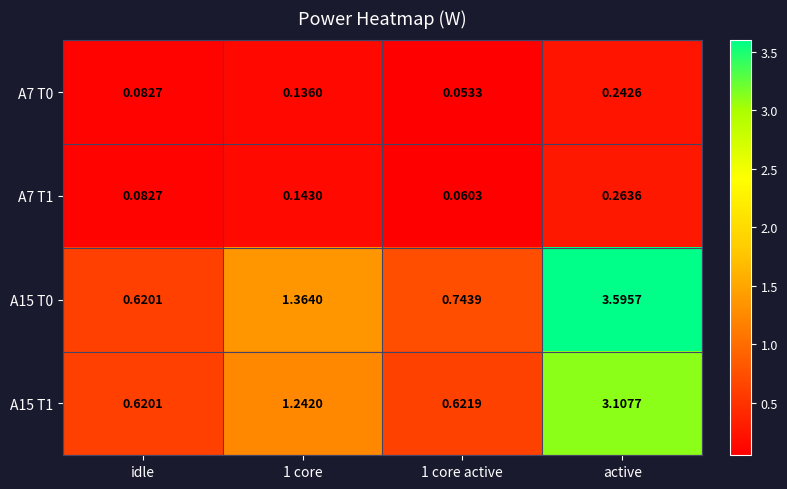

List the series in order of their peak value, lowest first.

A7 T0, A7 T1, A15 T1, A15 T0